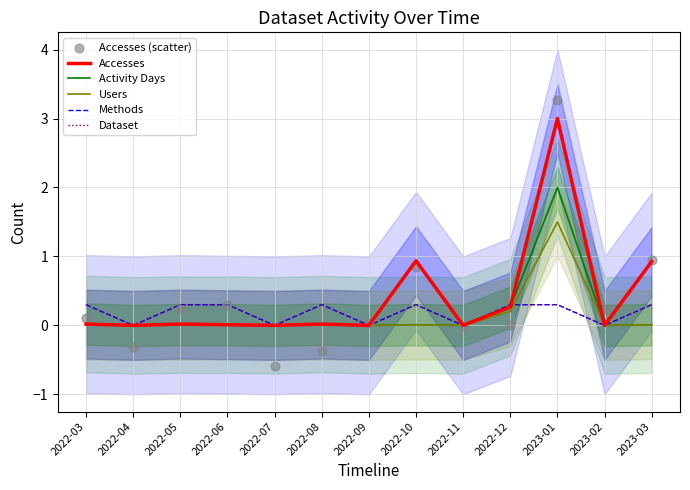

What is the total value across all series at 2022-10?

2.4